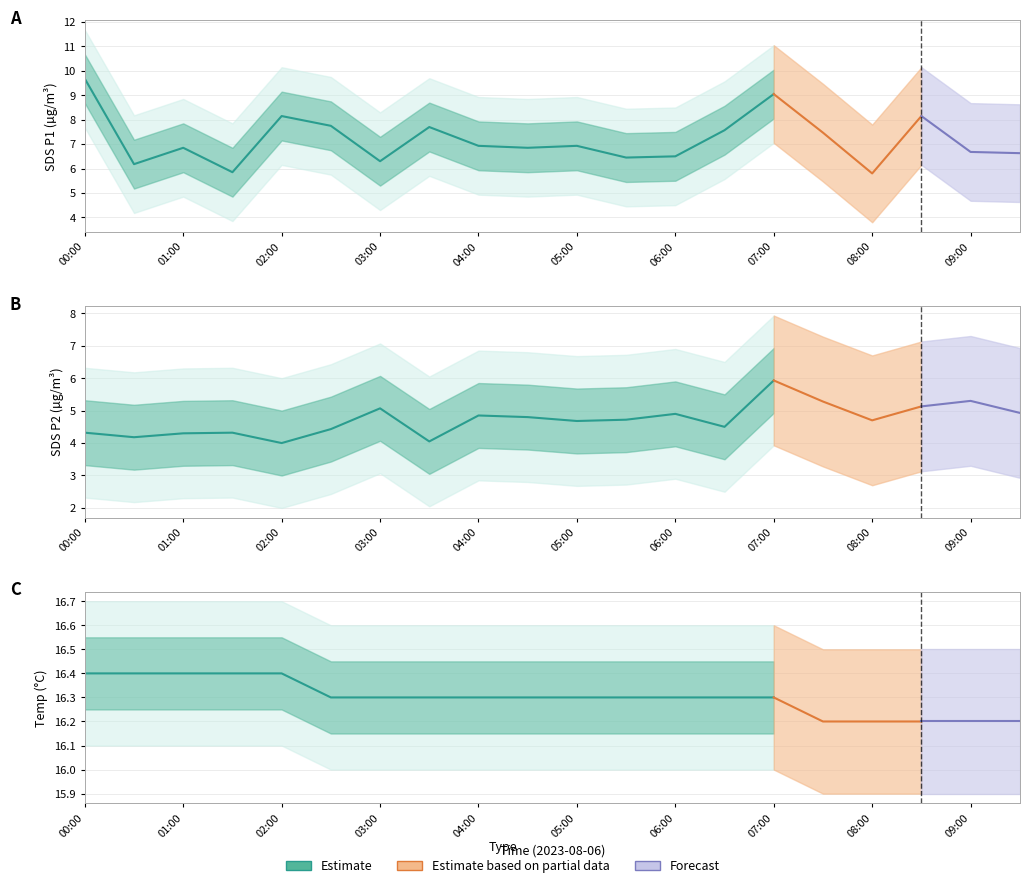

True or false: Temp and SDS_P2 cross at least once.

False